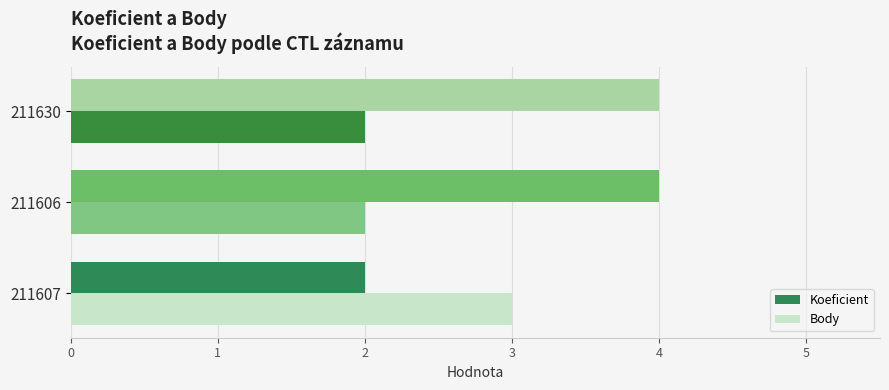

What is the sum of all Body values?

7